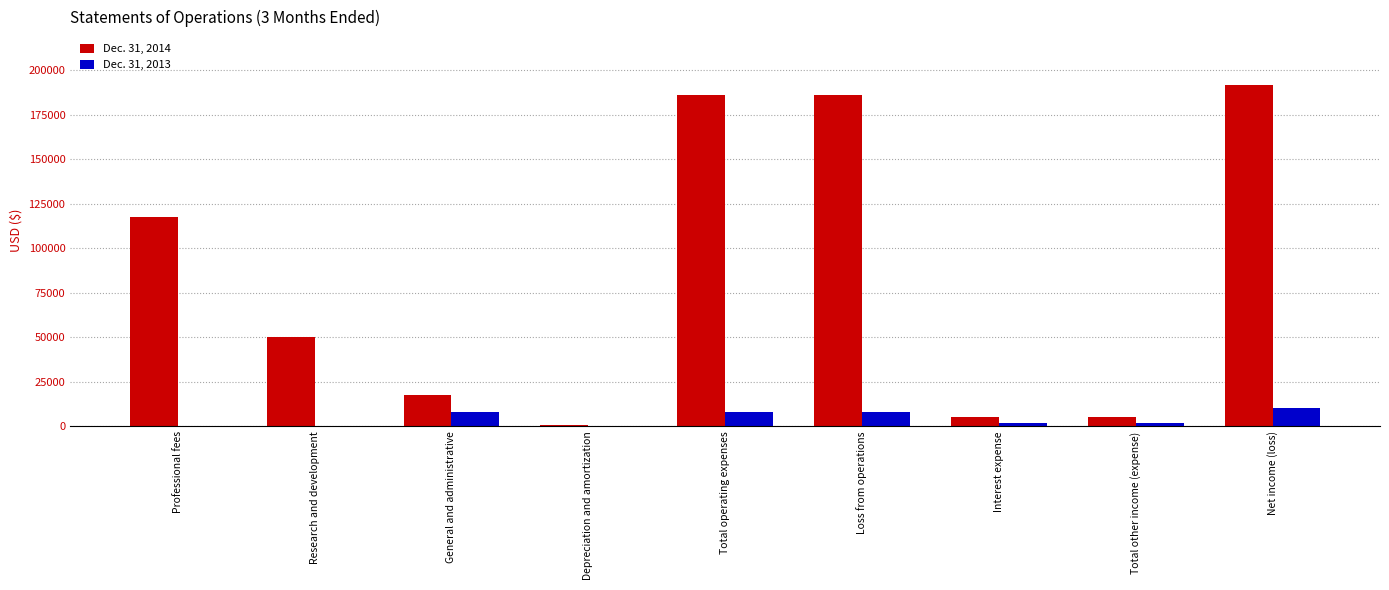

Which series changed the most between General and administrative and Net income (loss)?

Dec. 31, 2014